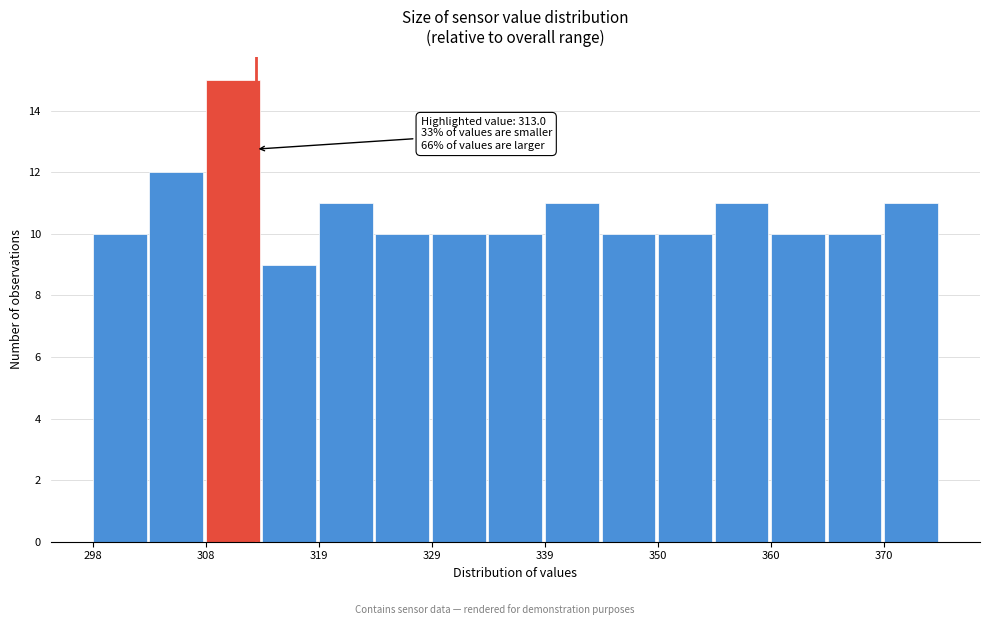

Read against the x-axis, roughly where is the centre of the tallest bar?

310